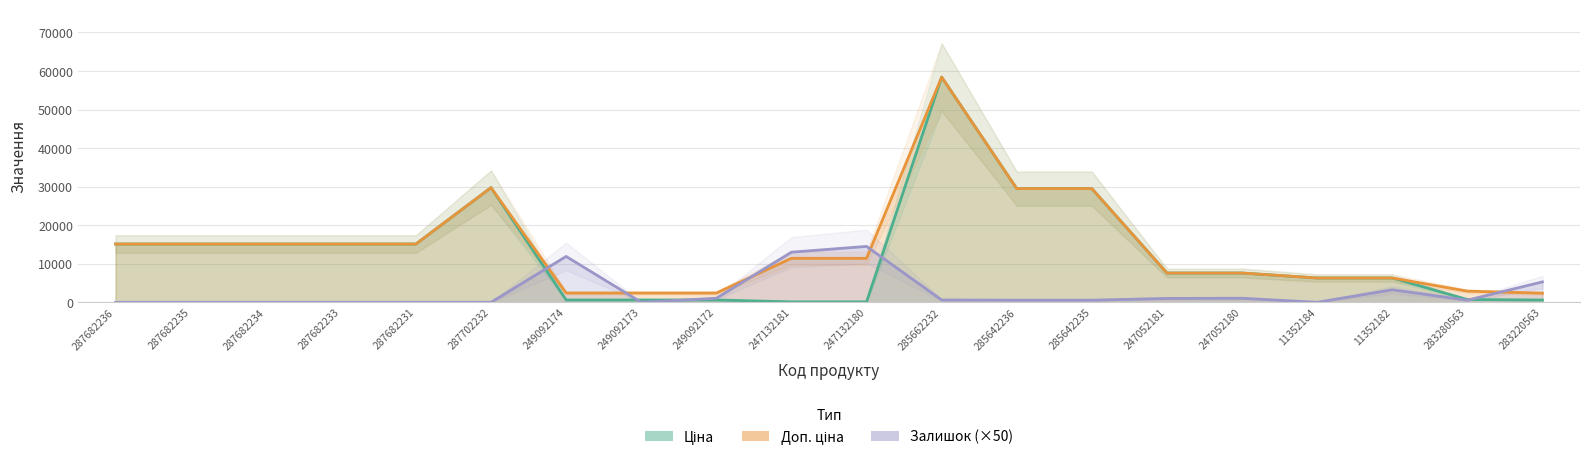

Reading right to left, transcribe all the data shown in this chart.

Ціна: 591.6	724.5	6308.8	6308.8	7596.5	7596.5	29491.5	29491.5	58426.5	114.1	114.1	603.7	603.7	603.7	29747.2	15120.0	15120.0	15120.0	15120.0	15120.0
Доп. ціна: 2366.5	2897.8	6308.8	6308.8	7596.5	7596.5	29491.5	29491.5	58426.5	11410.0	11410.0	2414.8	2414.8	2414.8	29747.2	15120.0	15120.0	15120.0	15120.0	15120.0
Залишок (×50): 5300.0	550.0	3250.0	0.0	1050.0	1000.0	550.0	550.0	600.0	14500.0	13000.0	1050.0	0.0	11900.0	0.0	0.0	0.0	0.0	0.0	0.0